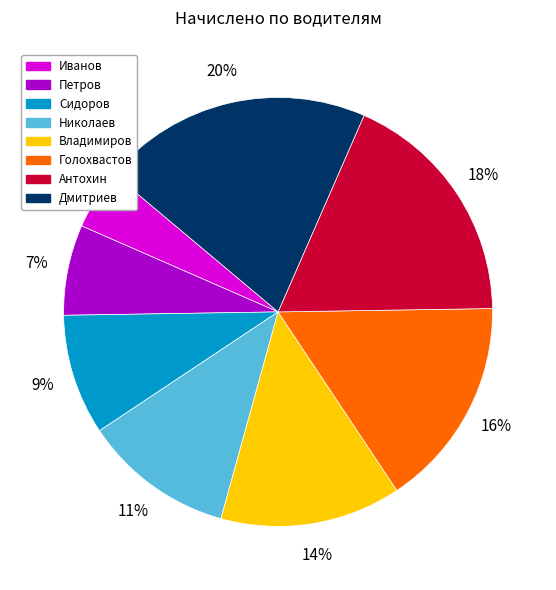

Count the number of slices in the pie.

8